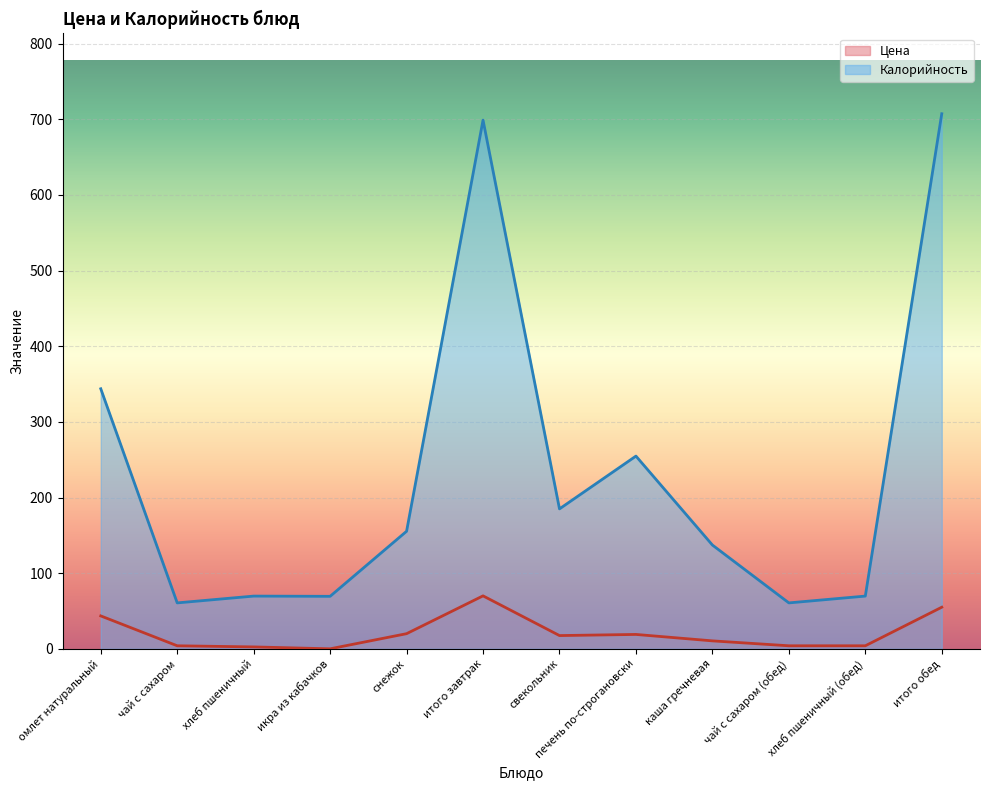

List the series in order of their overall mean, highest first.

Калорийность, Цена